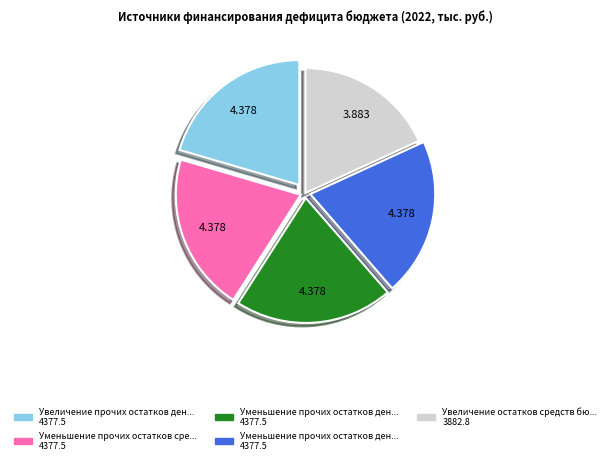

Is there a majority slice in this chart?

No